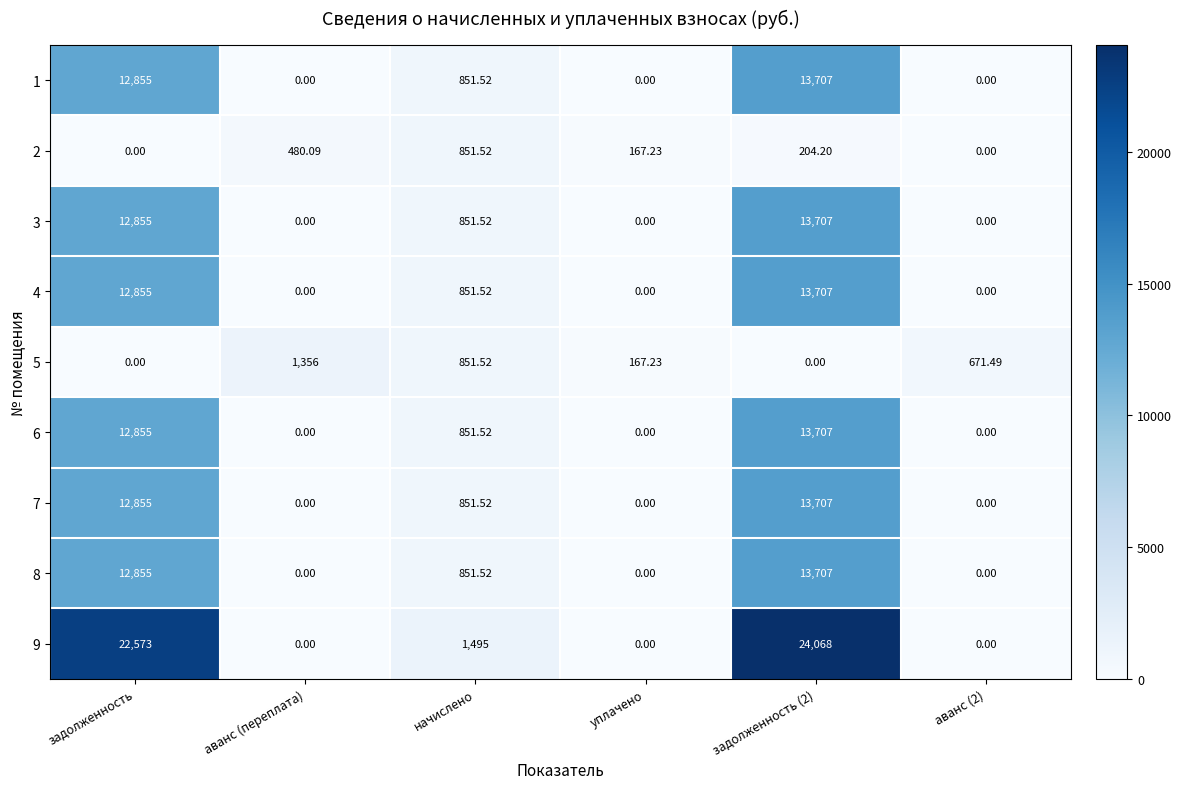

At which label is 8 closest to 6853?

начислено